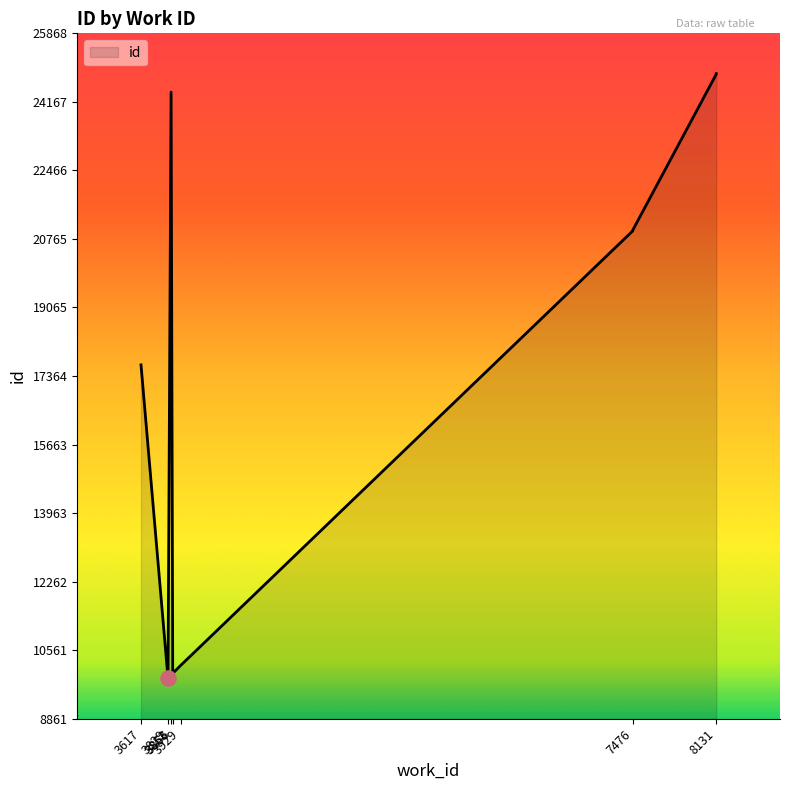

Approximately how many times larger is the value at 3617 compared to 8131?

0.7